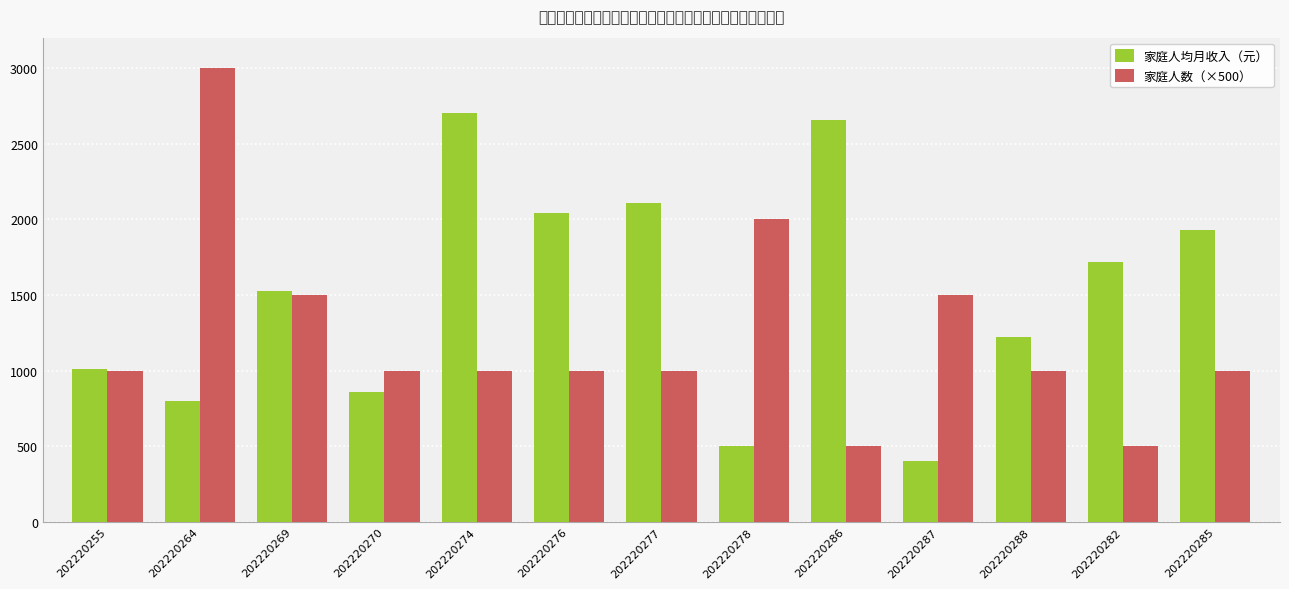

Read the 家庭人数（×500） value at 202220288.

1000.0